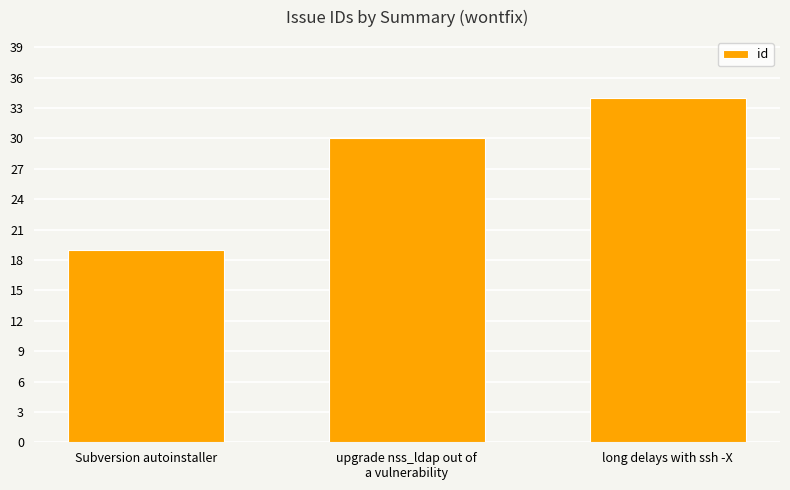

What position from the right is Subversion autoinstaller?

3